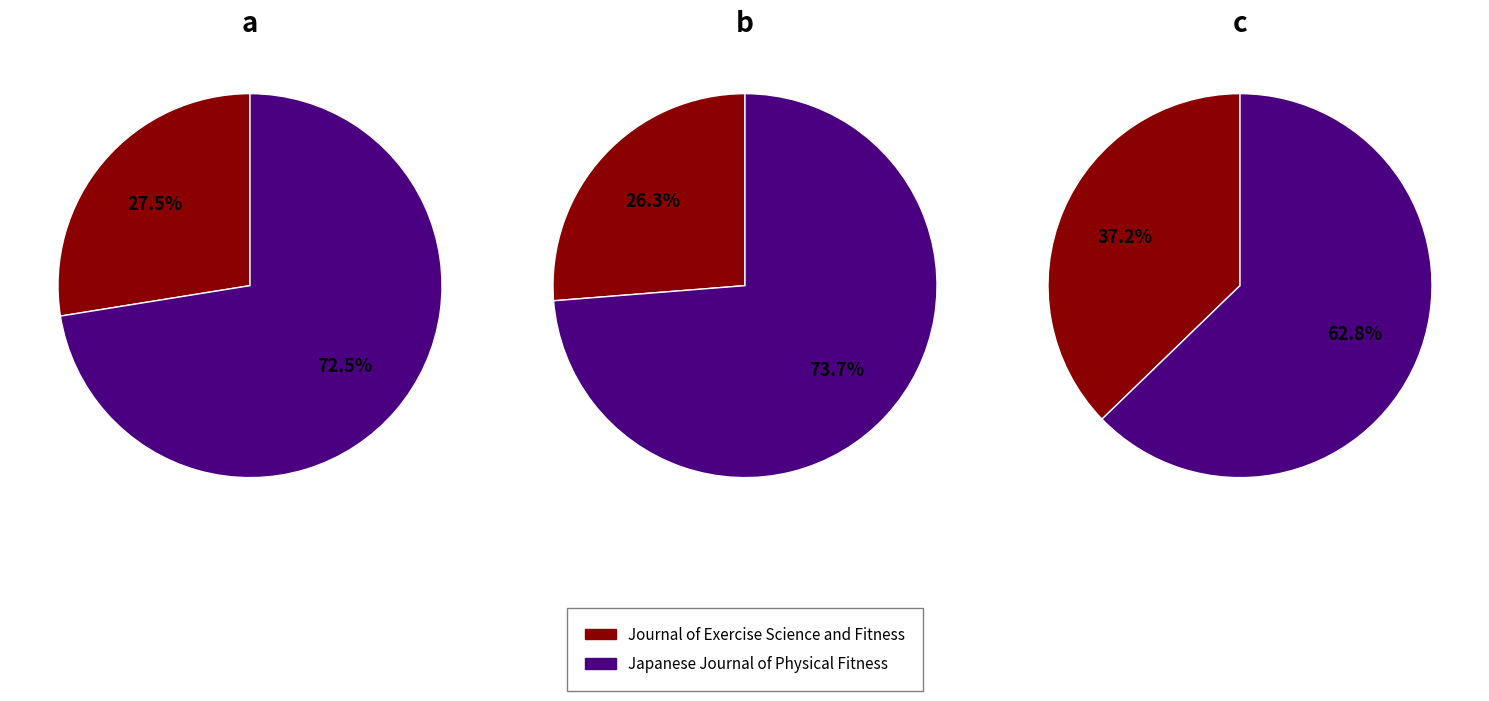

To the nearest percent, what portion does Japanese Journal of Physical Fitness represent?

63%